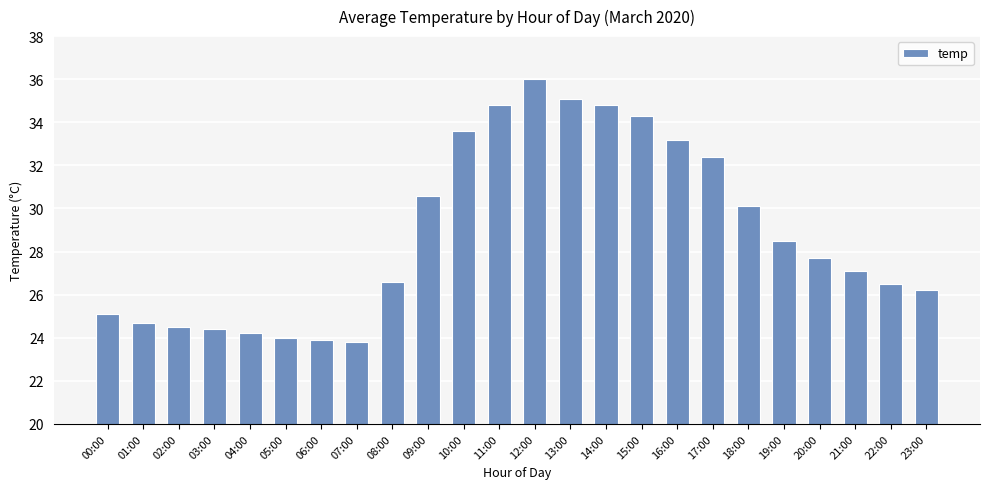

What is the difference between the maximum and minimum values?

12.2